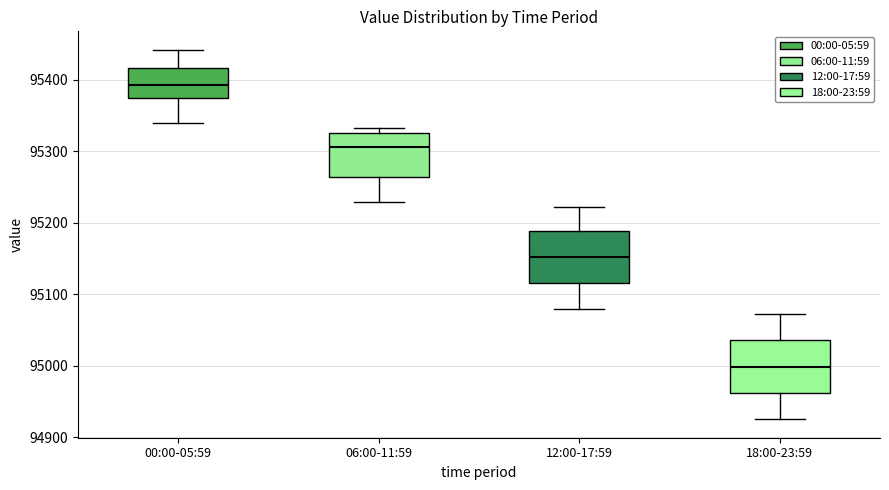

Where does the median line of the box for 00:00-05:59 sit on the y-axis? The values are not printed on the chart, so give them approximately, as read against the axis.

95390